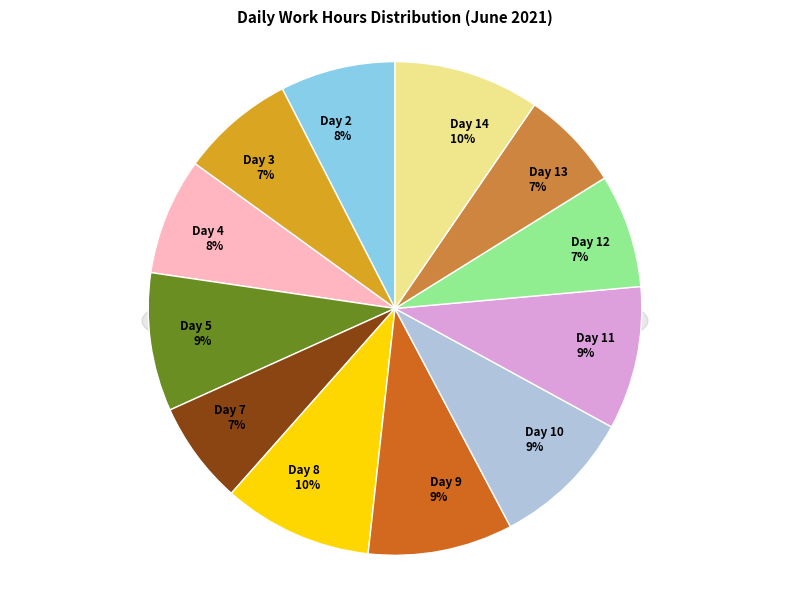

Is it true that Day 7 is 1% of the pie?

False